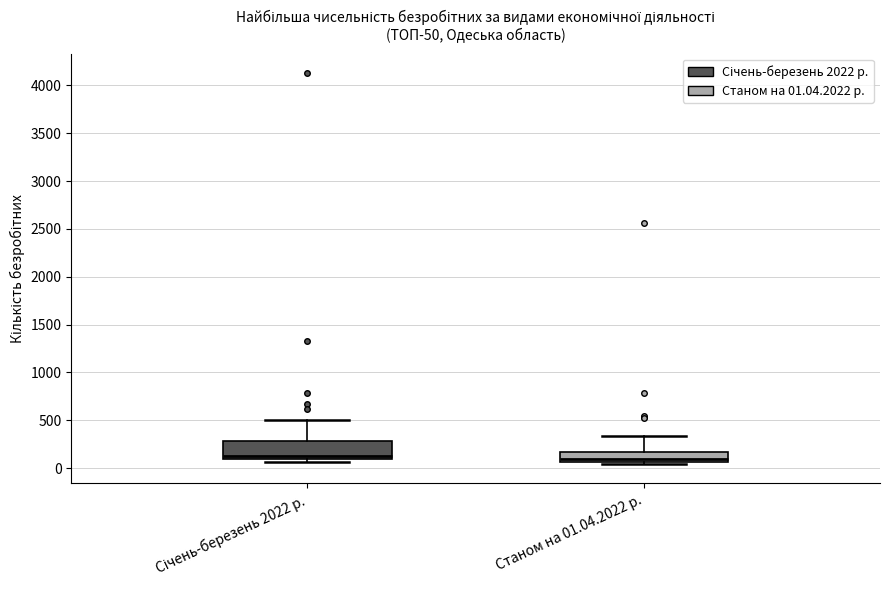

Which box is the tallest, from its lower edge to its upper edge?

Січень-березень 2022 р.